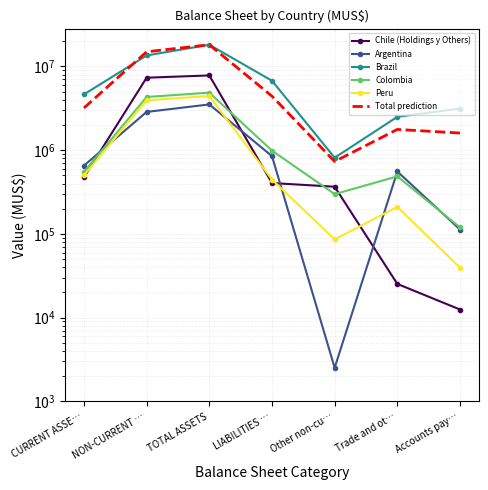

List the labels in order of Argentina value, largest first.

TOTAL ASSETS, NON-CURRENT …, LIABILITIES …, CURRENT ASSE…, Trade and ot…, Accounts pay…, Other non-cu…